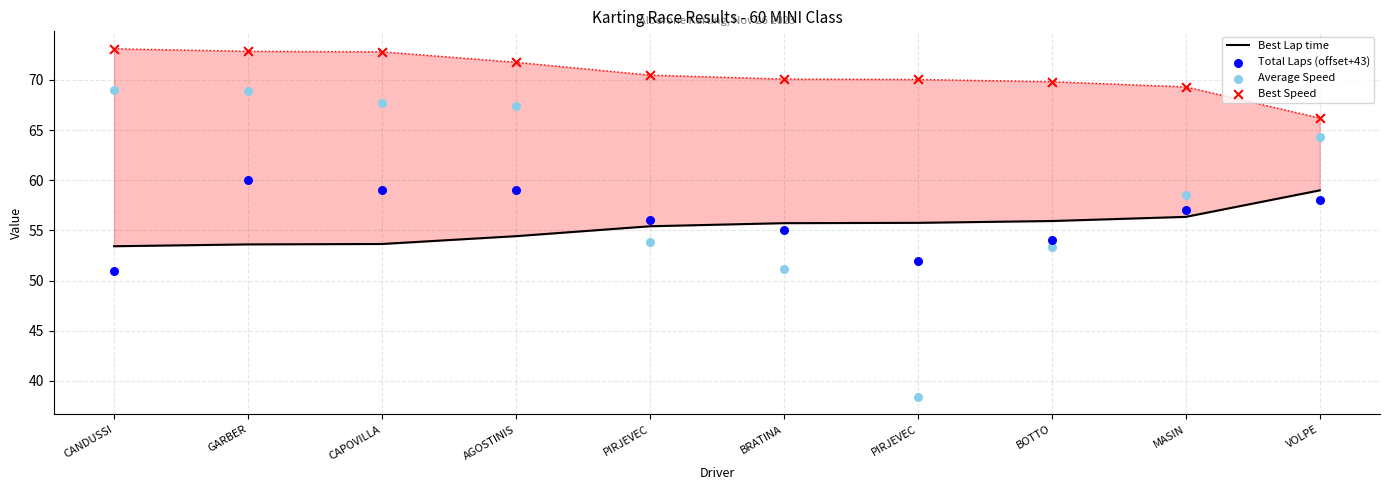

At how many categories does at least one series exceed 54?

10